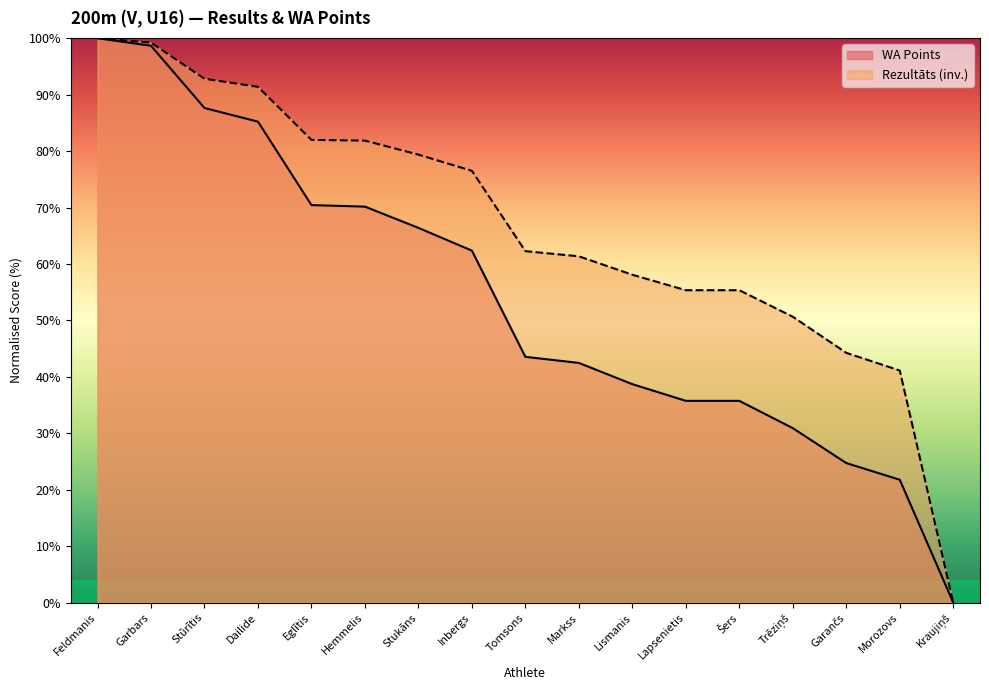

What is the value of the Rezultāts point at the 13th from the left?

55.4